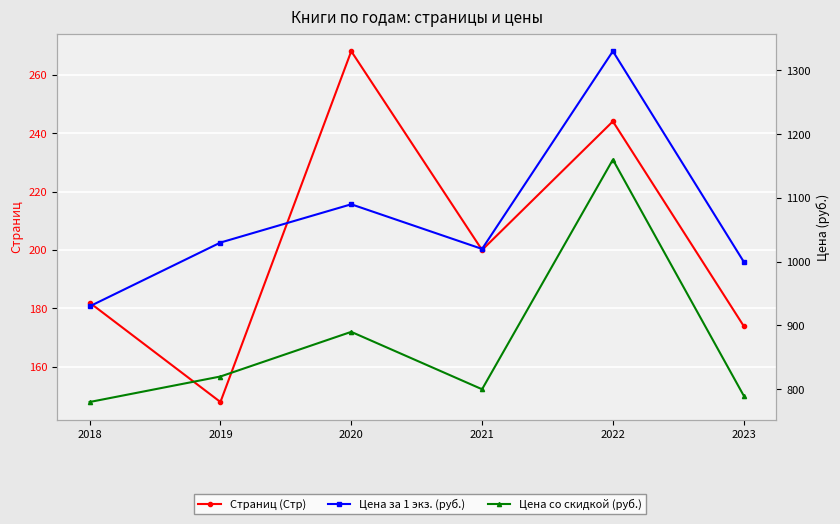

How many values in the Цена со скидкой (руб.) series exceed 820?

2